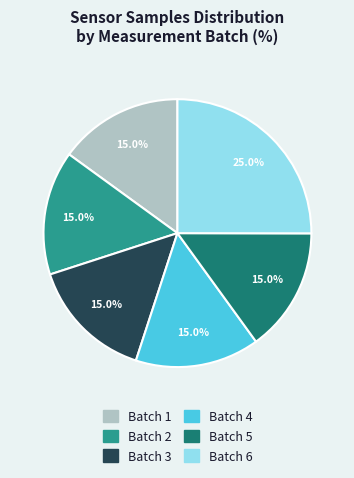

To the nearest percent, what is the average slice percentage?

17%